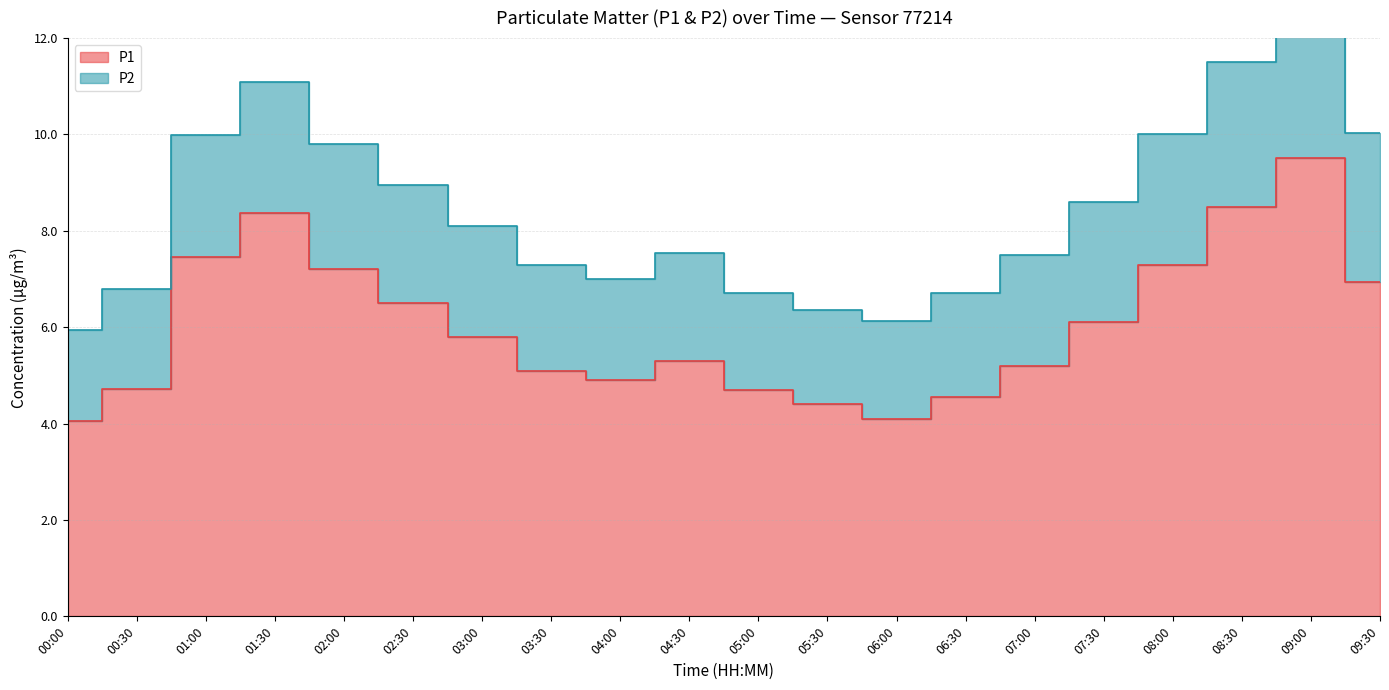

What value does the data have at 04:00?

4.9